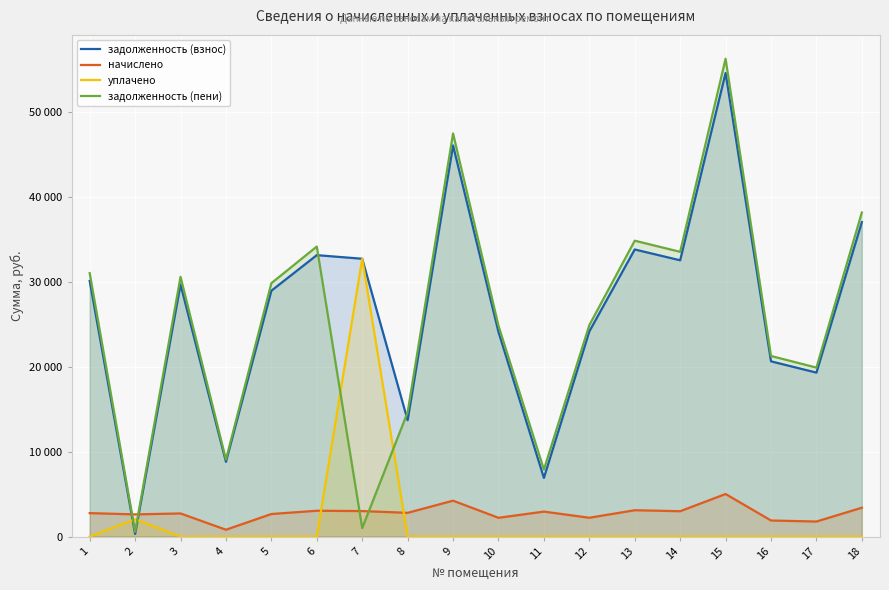

How many interior local peaks does the уплачено series have?

2